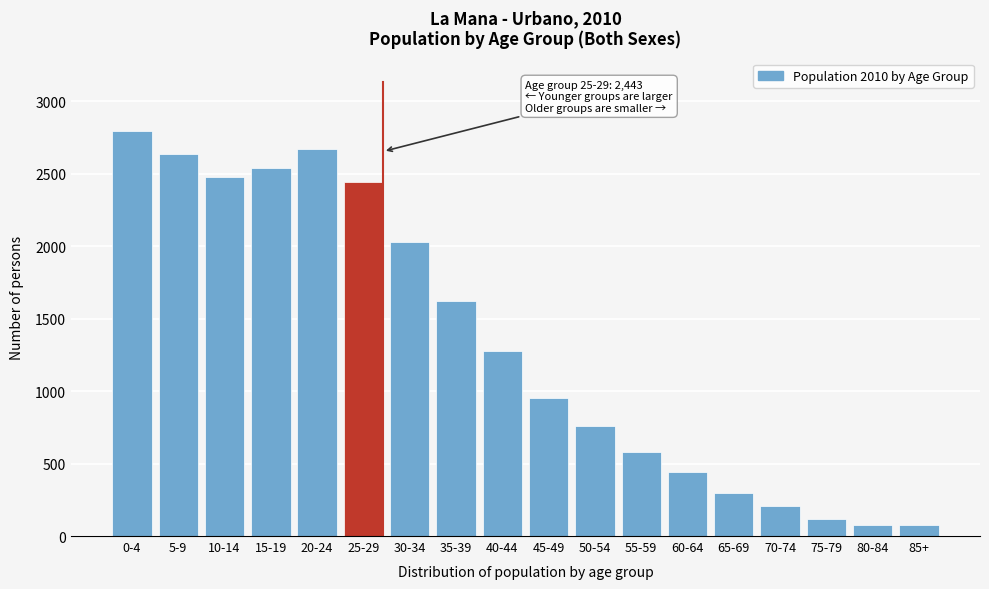

Is it true that the value at 0-4 is 2794?

True